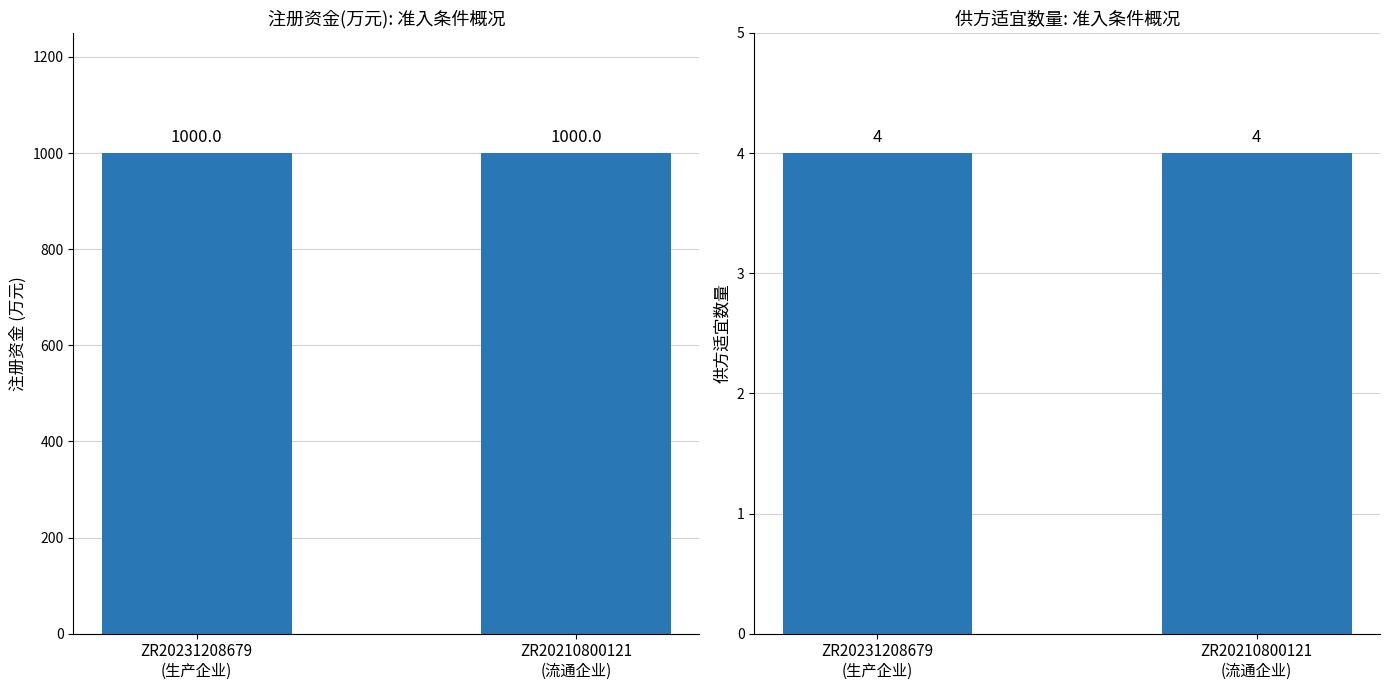

Which label corresponds to the smallest value in the chart?

ZR20231208679
(生产企业)